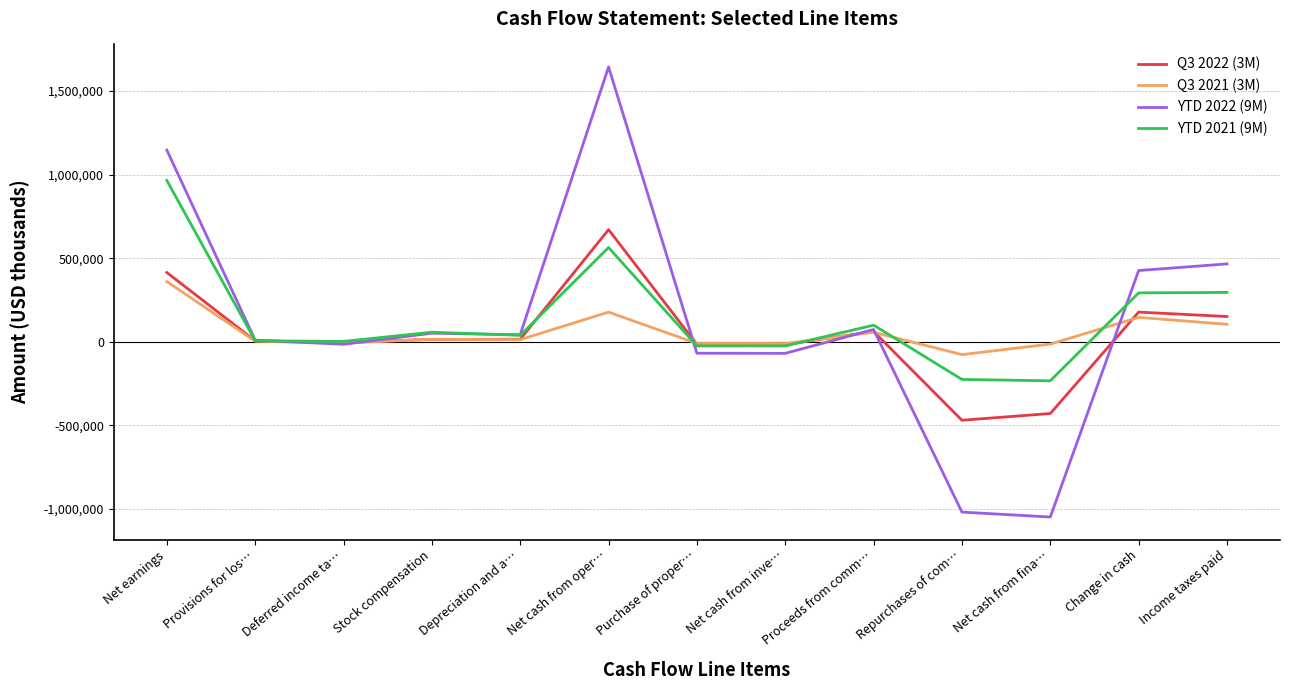

True or false: YTD 2021 (9M) has a value of 1400257 at Net earnings.

False